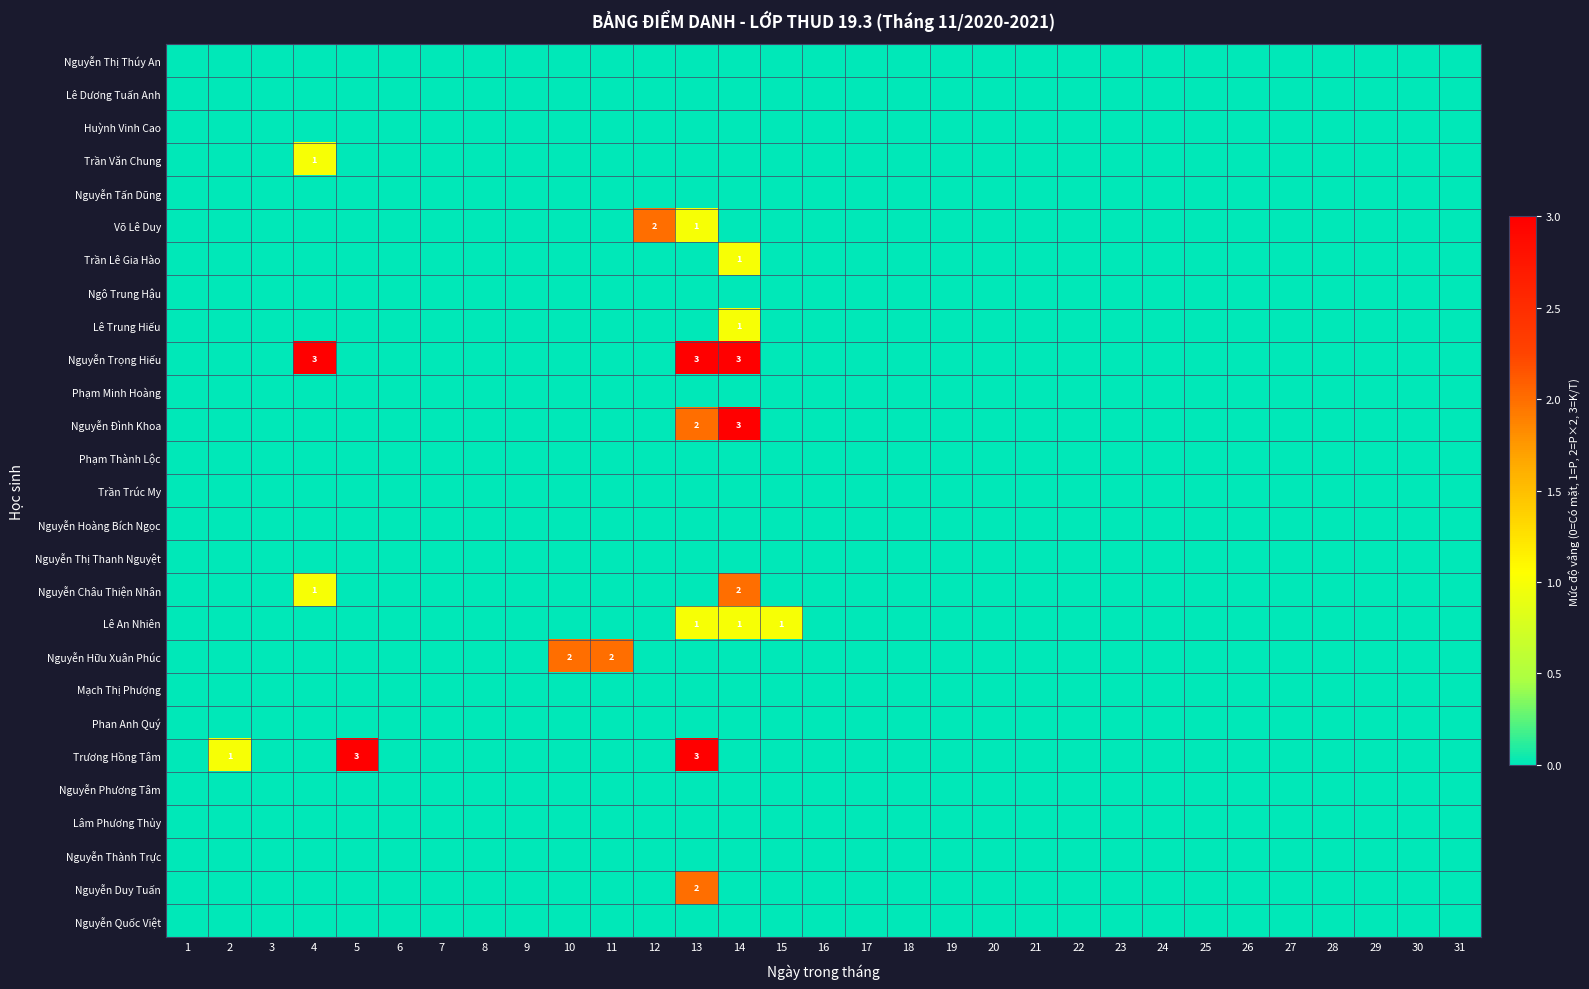

How many Nguyễn Trọng Hiếu values are between 0 and 1?

28